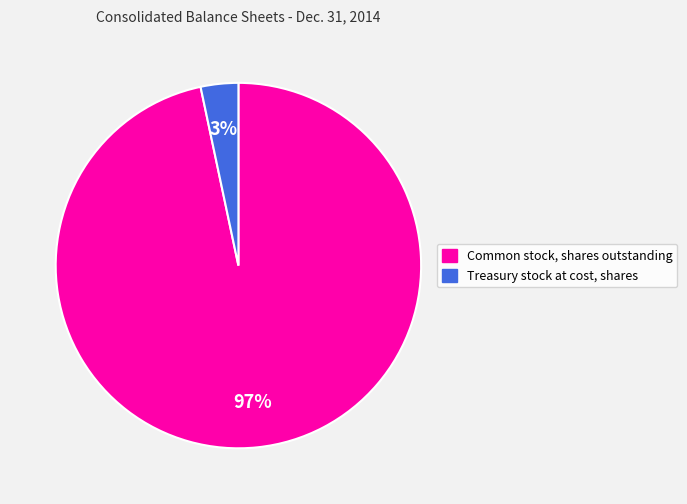

To the nearest percent, what is the combined percentage of Common stock, shares outstanding and Treasury stock at cost, shares?

100%